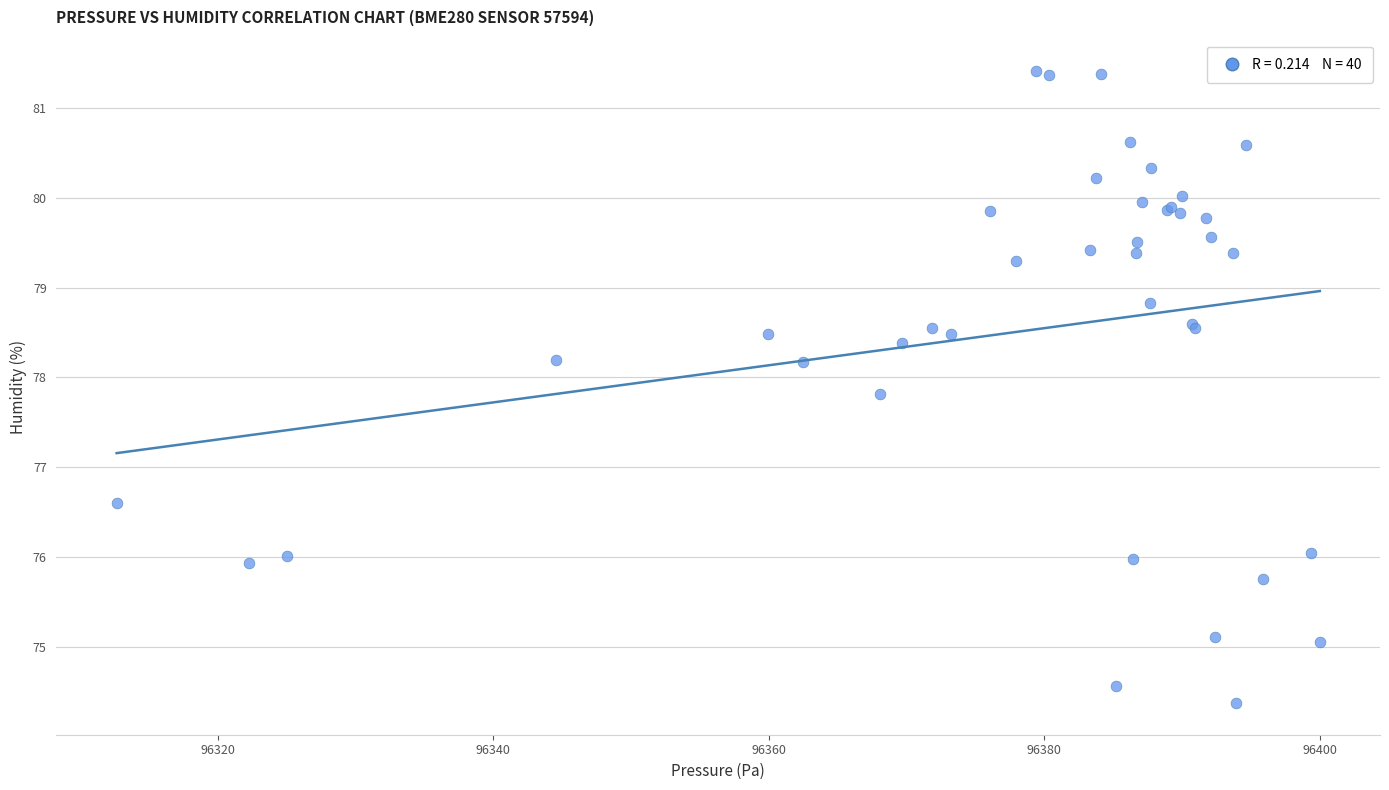

What Y value in the scatter plot is closest to 77?

76.6